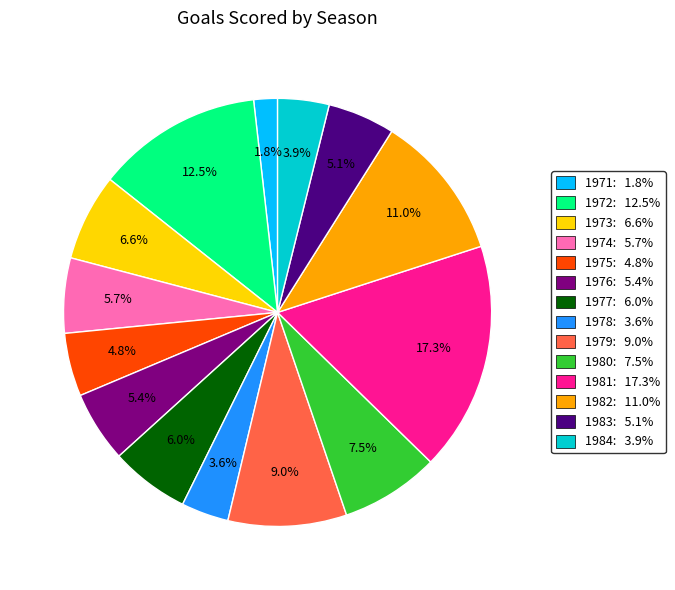

To the nearest percent, what is the average slice percentage?

7%